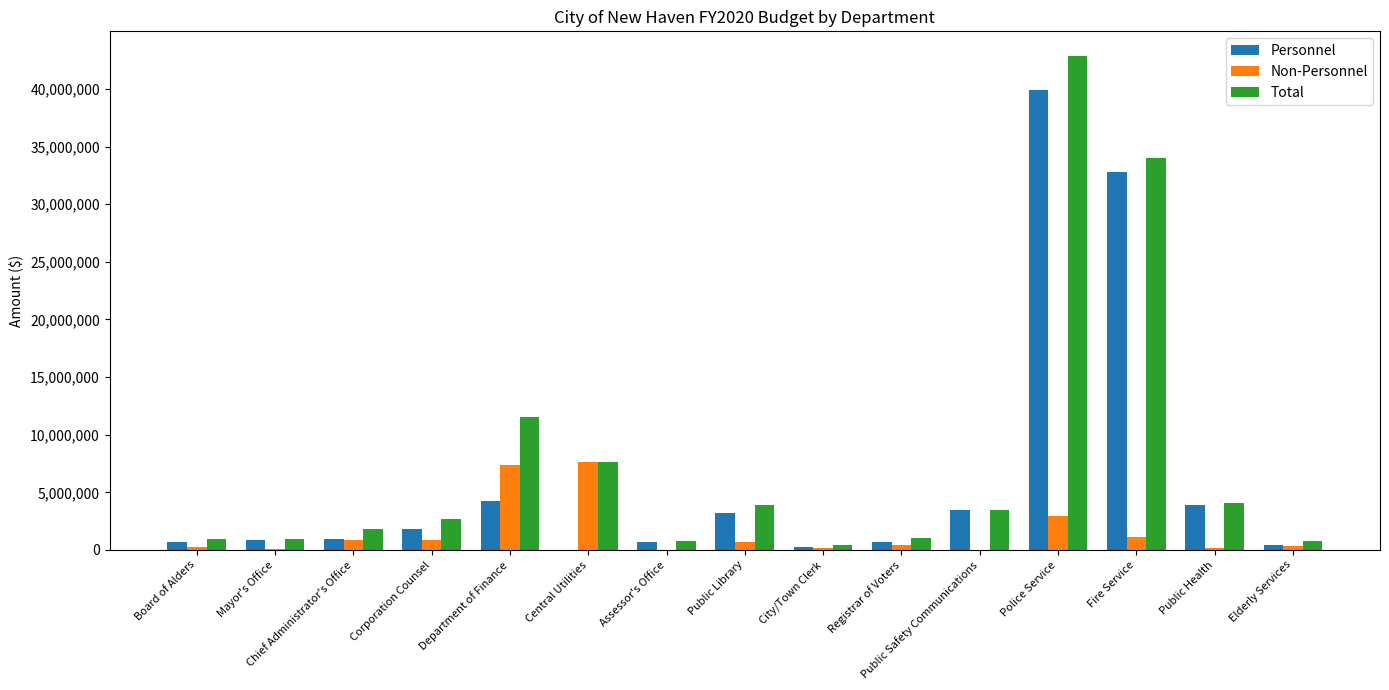

At which label is Personnel closest to 19957984?

Fire Service